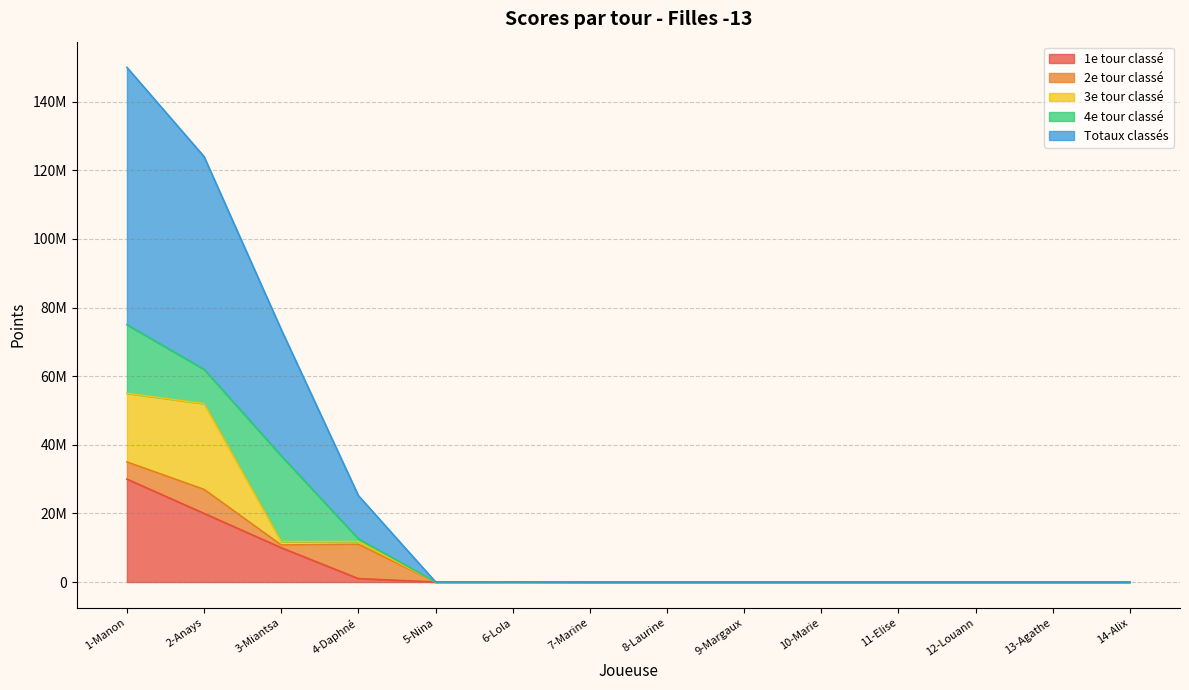

How many times do 2e tour classé and 1e tour classé cross each other?

1